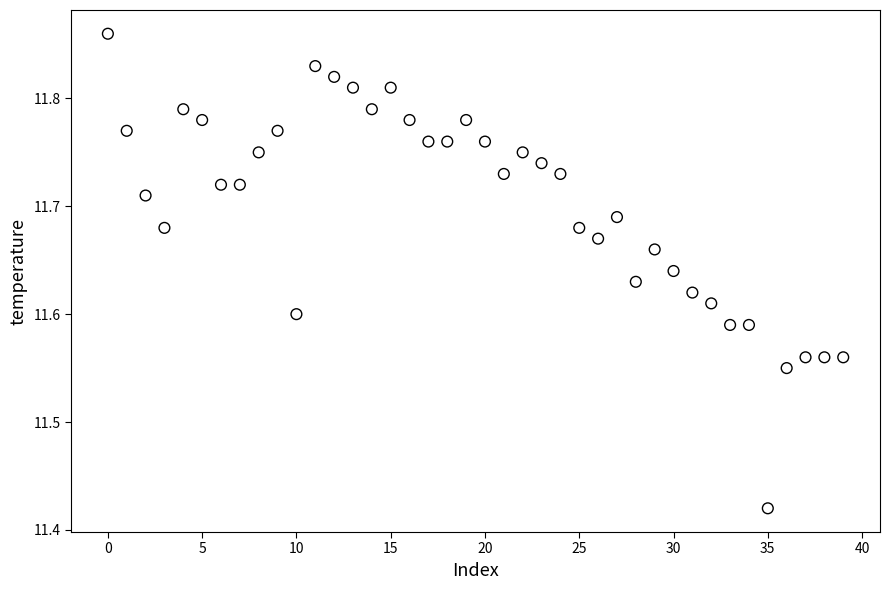

What is the range of Y values (max minus min)?

0.4